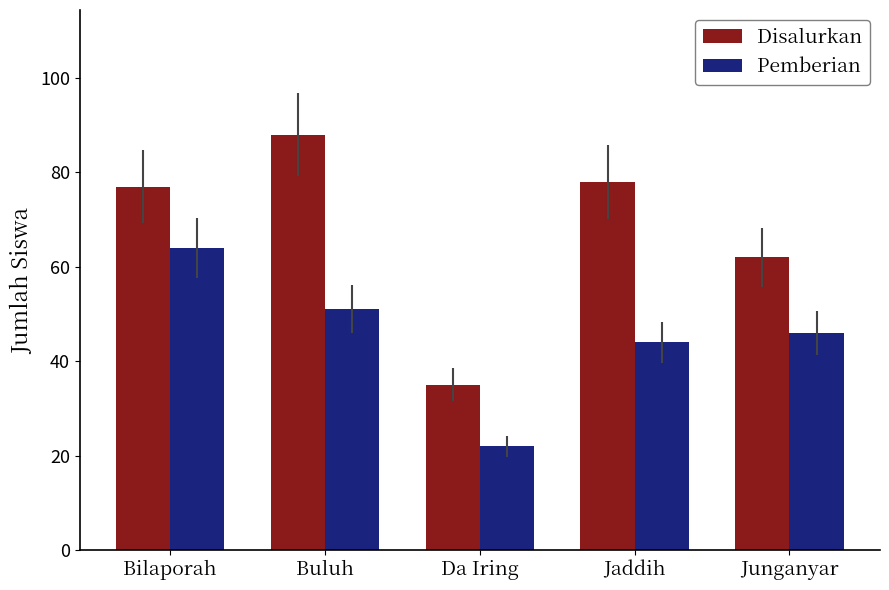

Does the chart contain any negative values?

No